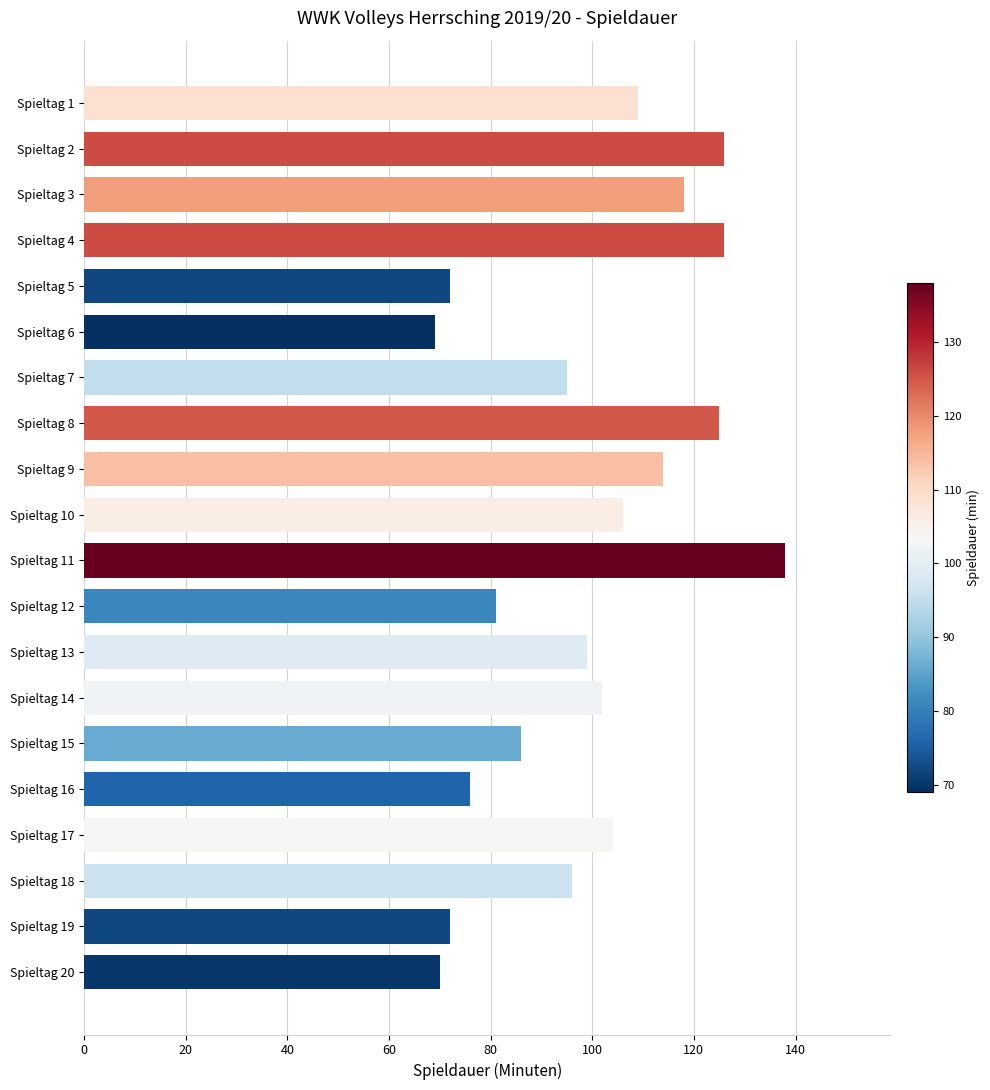

Is it true that the value at Spieltag 15 is 120?

False